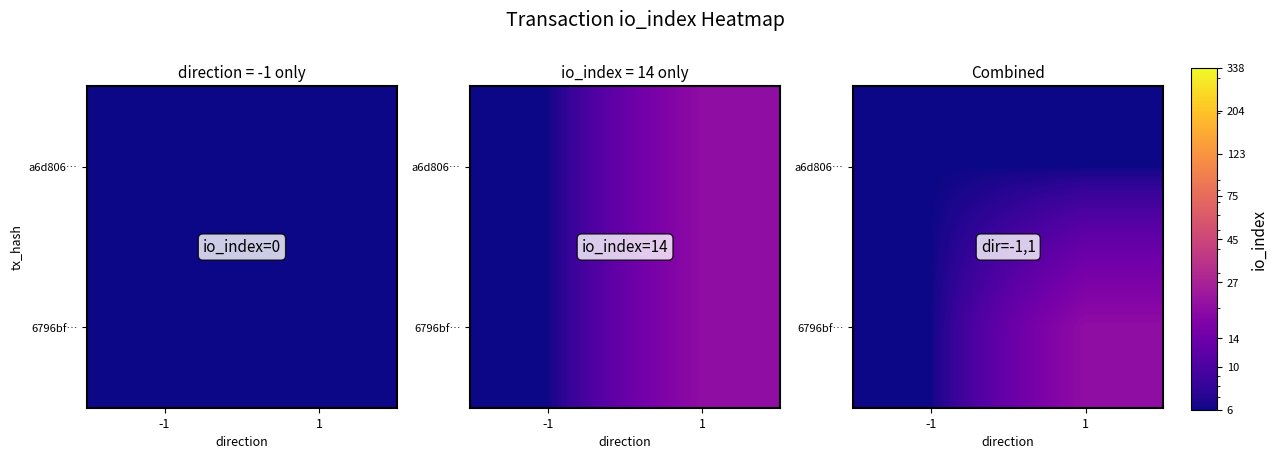

How many categories are shown in the chart?

2